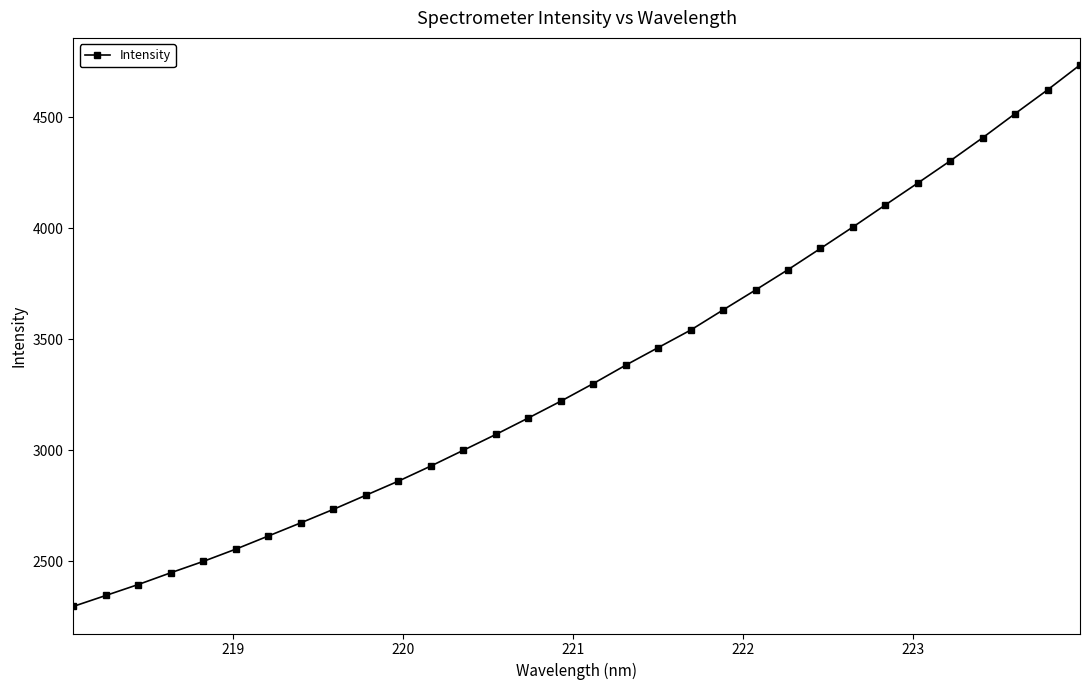

What is the value of the 4th point from the left?

2448.7